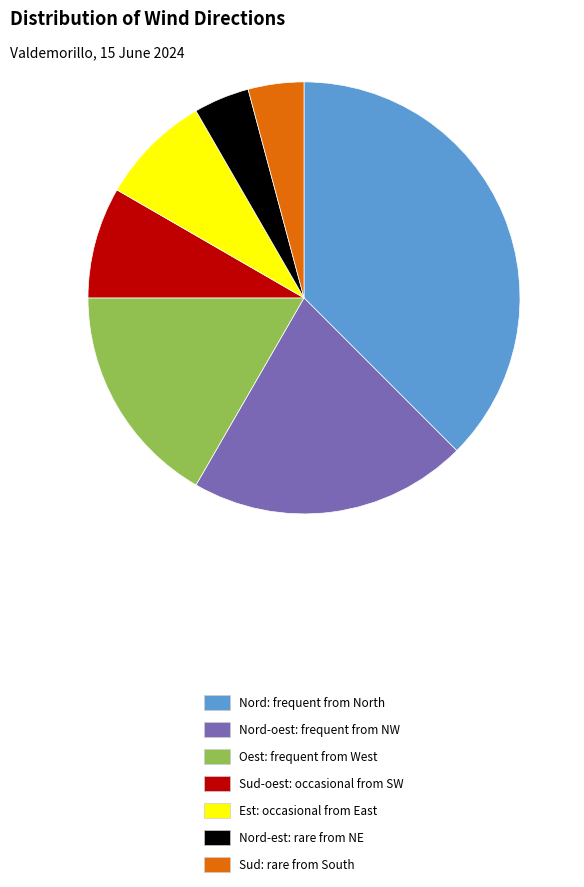

What is the ratio of the value at Nord-est: rare from NE to the value at Est: occasional from East?

0.5